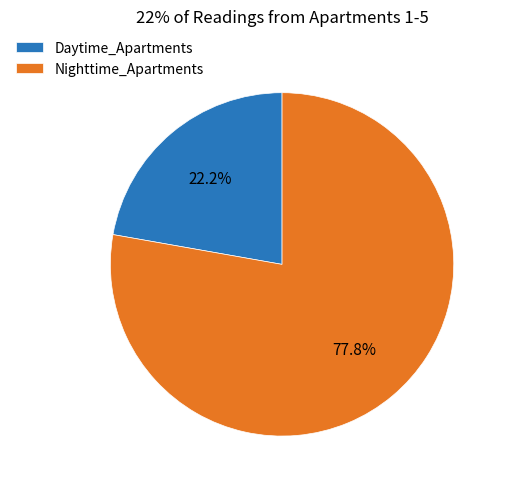

Rank the categories by value from lowest to highest.

Daytime_Apartments, Nighttime_Apartments